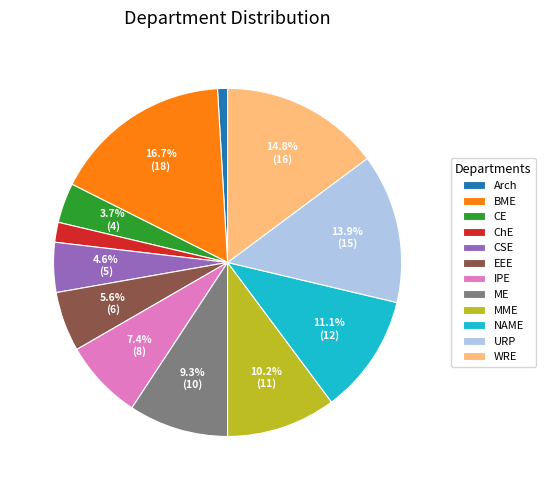

Rank the categories by value from lowest to highest.

Arch, ChE, CE, CSE, EEE, IPE, ME, MME, NAME, URP, WRE, BME